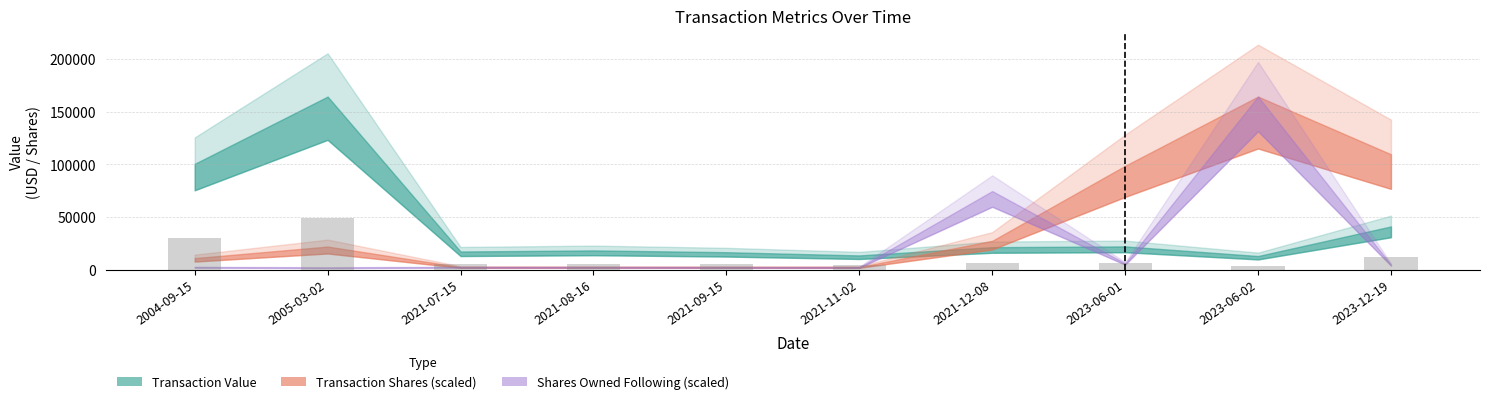

Is it true that the value at 2021-07-15 is 5169.3?

True